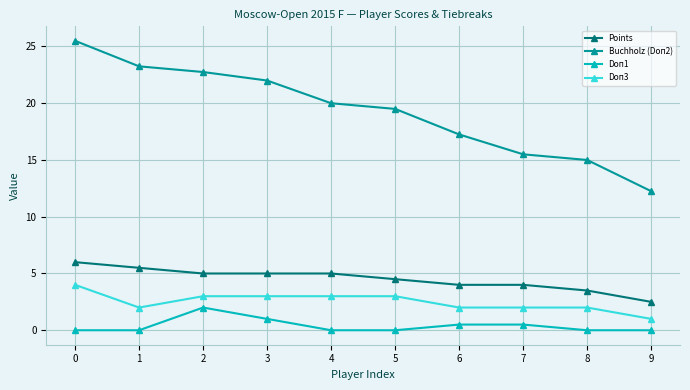

Which series has the widest spread of values?

Buchholz (Doп2)